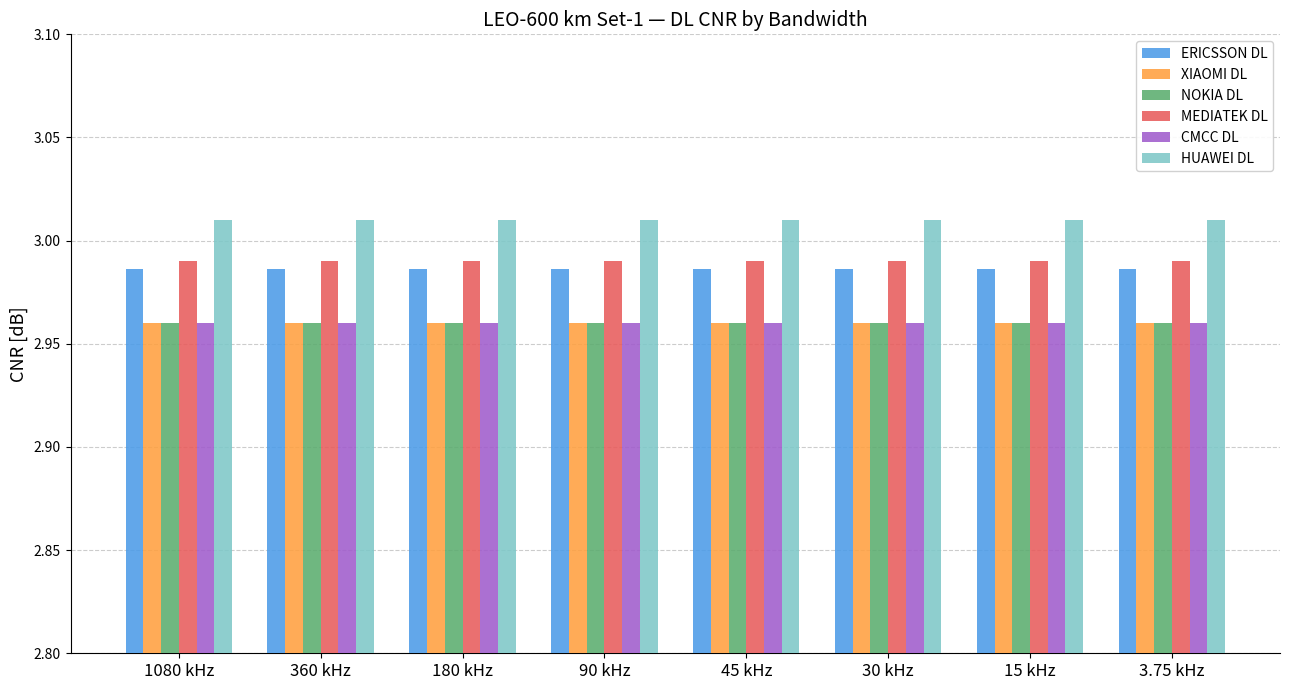

What is the sum of all ERICSSON DL values?

23.9